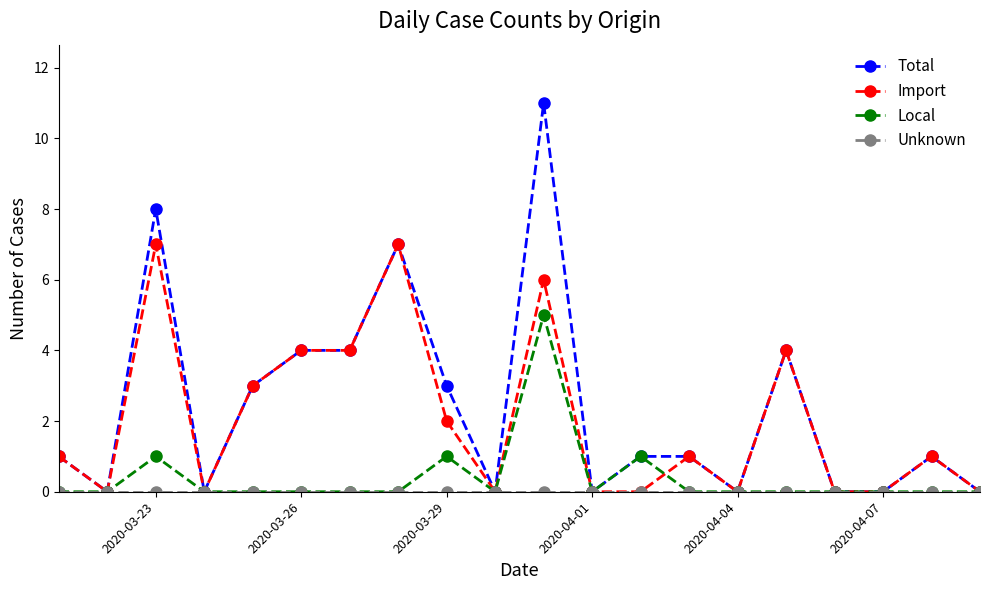

How many distinct data groups are displayed?

4